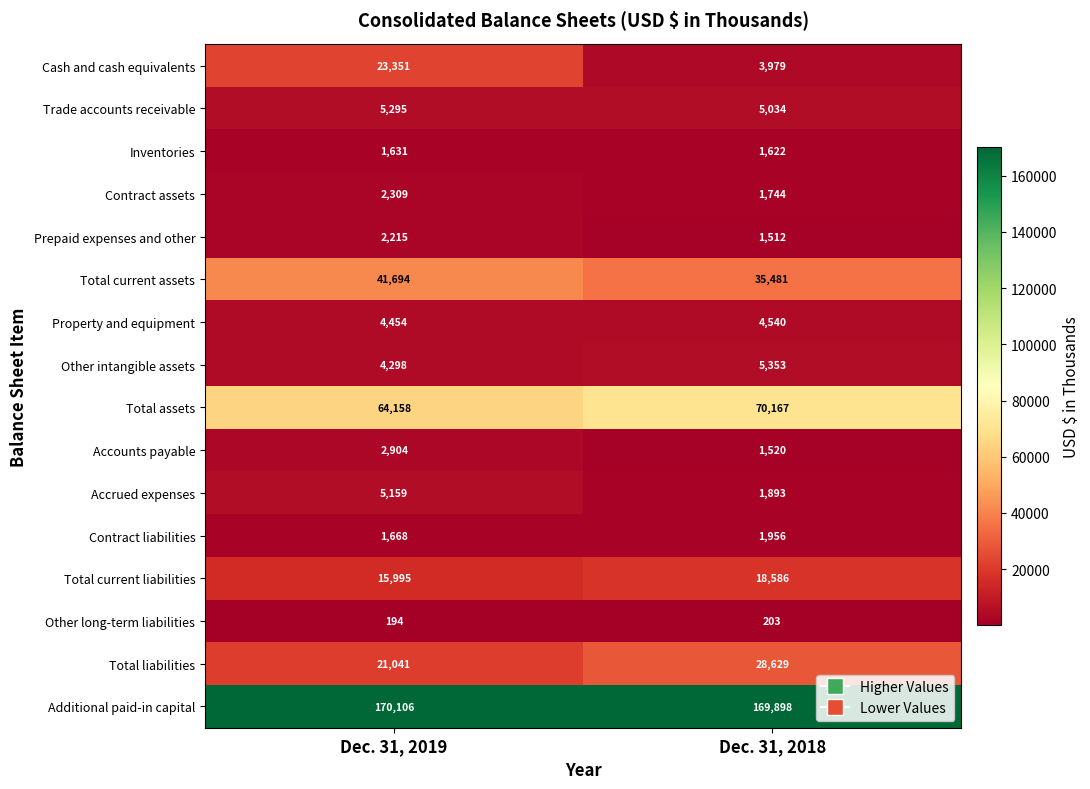

What is the sum of the Accounts payable values at Dec. 31, 2018 and Dec. 31, 2019?

4424